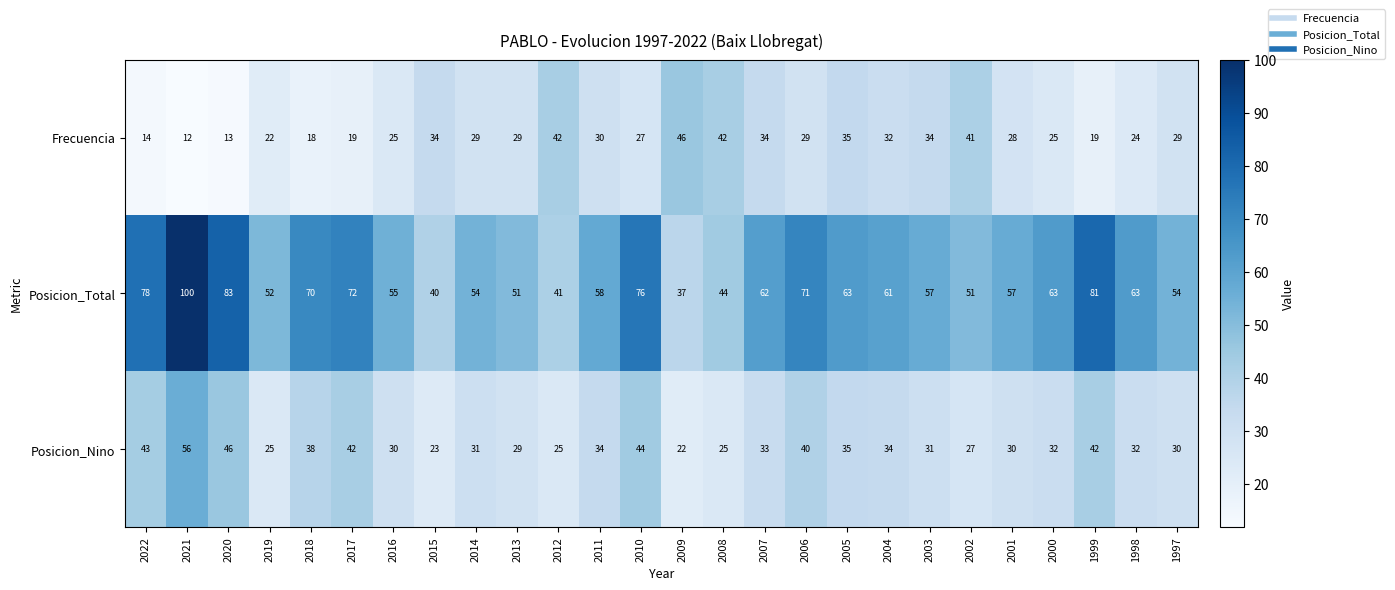

Between 2022 and 2000, which series saw the biggest shift?

Posicion_Total